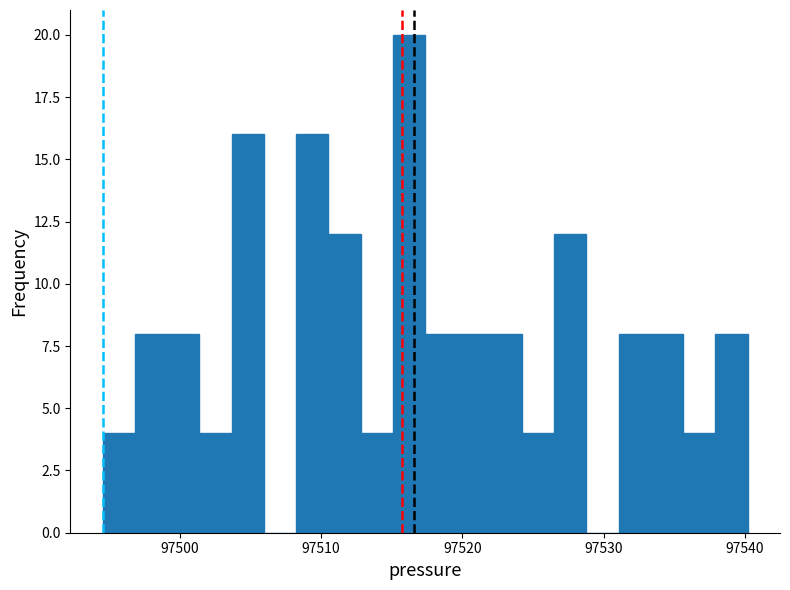

Read against the x-axis, roughly where is the centre of the tallest bar?

97516